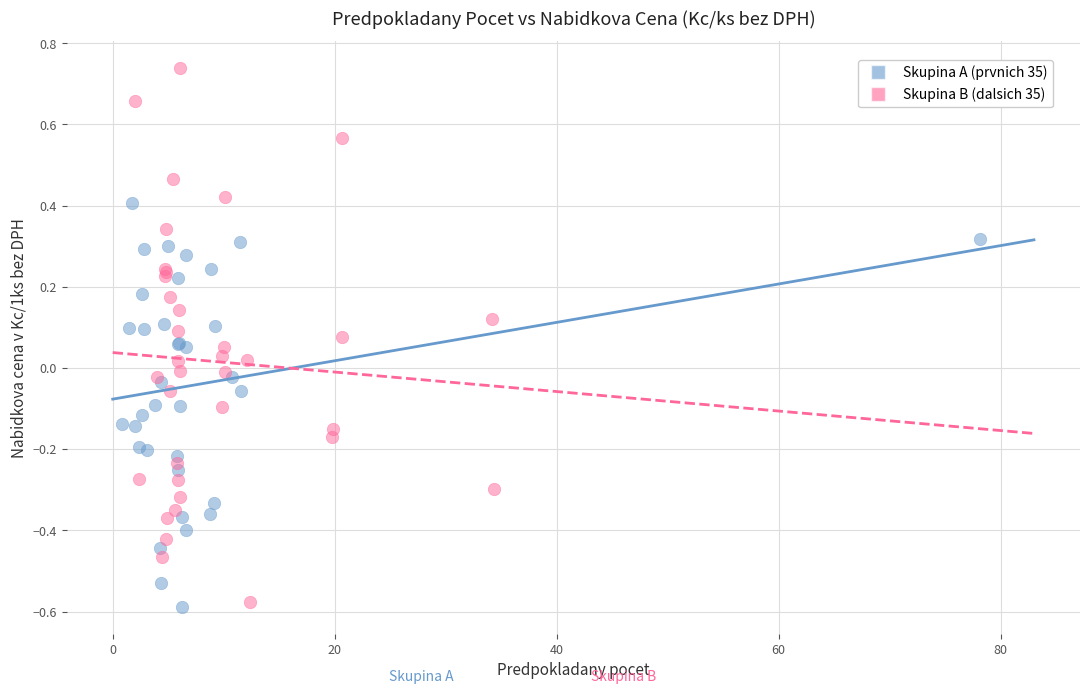

Which series has the widest spread of Y values?

Skupina B (dalsich 35)